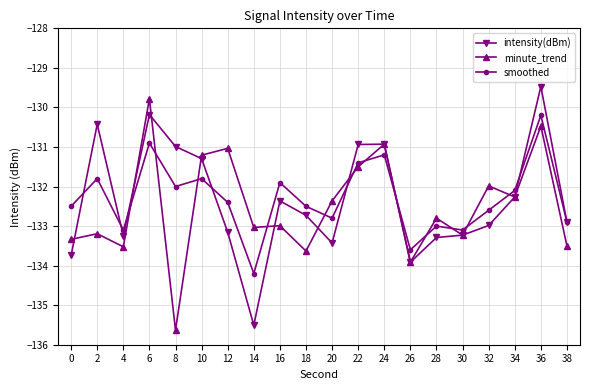

Does the chart have visible grid lines?

Yes